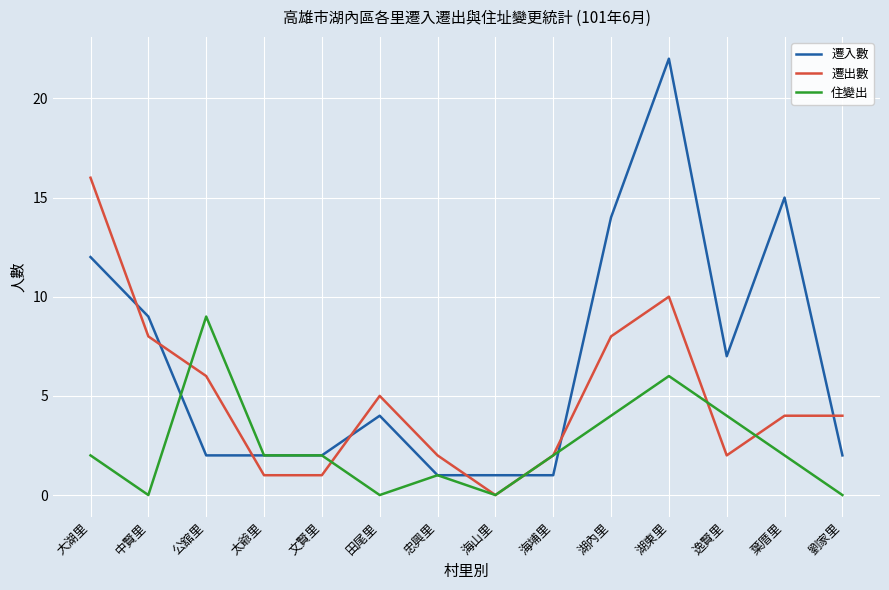

What position from the right is 文賢里?

10